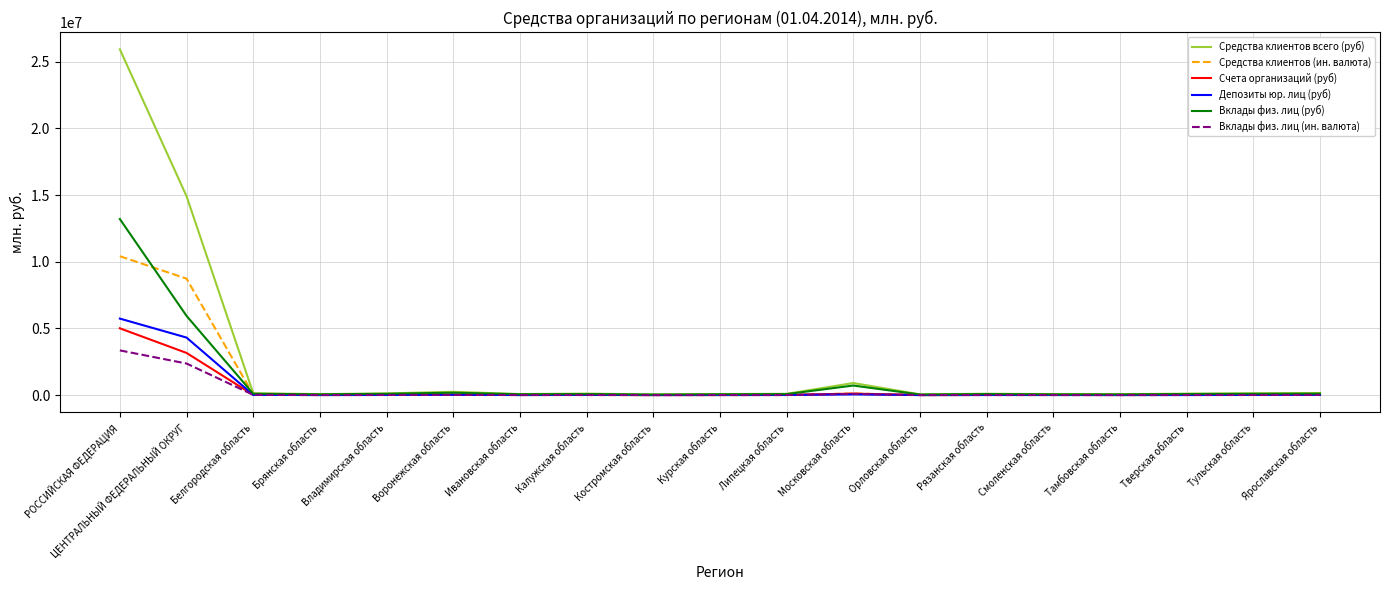

What is the maximum value shown in the chart?

25926701